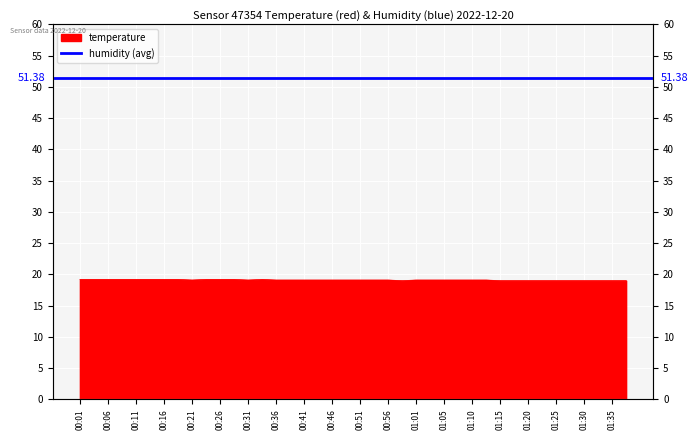

True or false: there are more than 2 points higher than both neighbors.

False